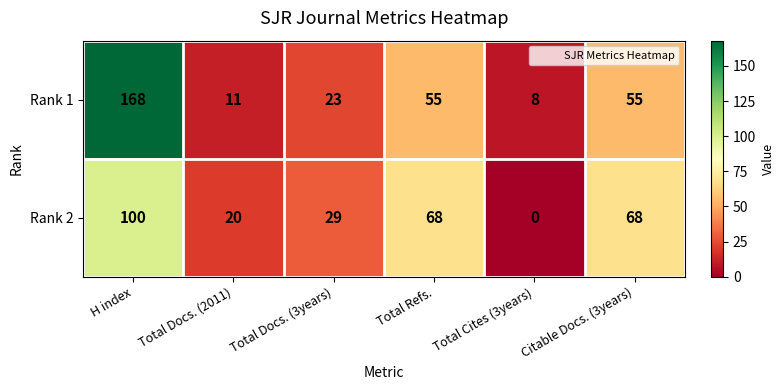

What is the difference between the highest and lowest values at Citable Docs. (3years)?

13